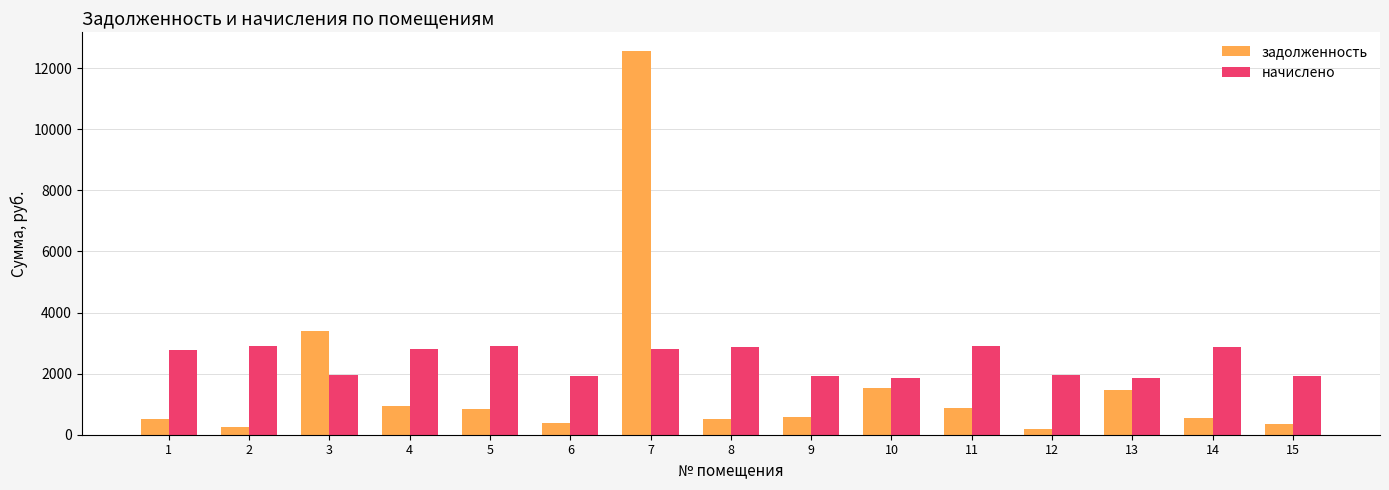

What is the average value of the задолженность series?

1659.5